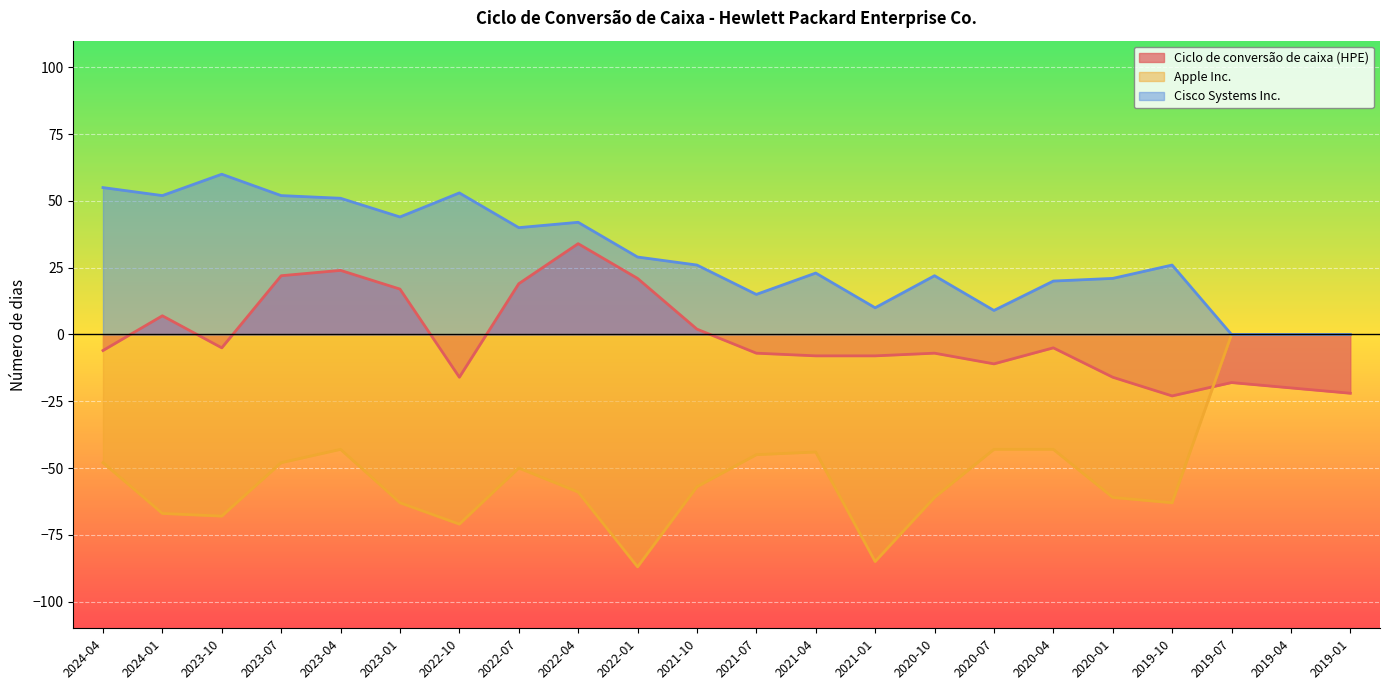

Is the value of Apple Inc. at 2020-01 greater than the value of Ciclo de conversão de caixa (HPE) at 2023-01?

No